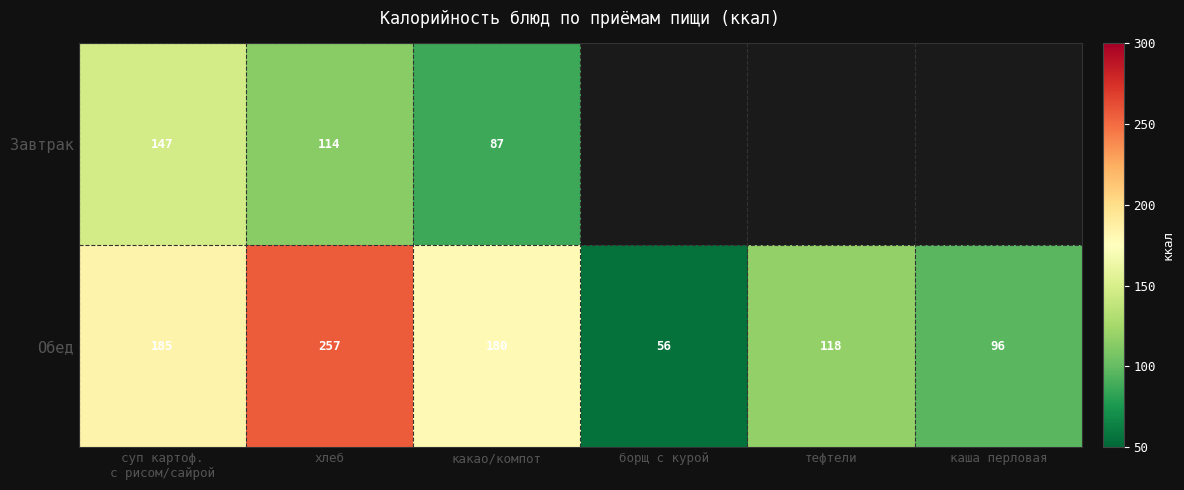

What is the difference between the maximum and minimum values in the Обед series?

201